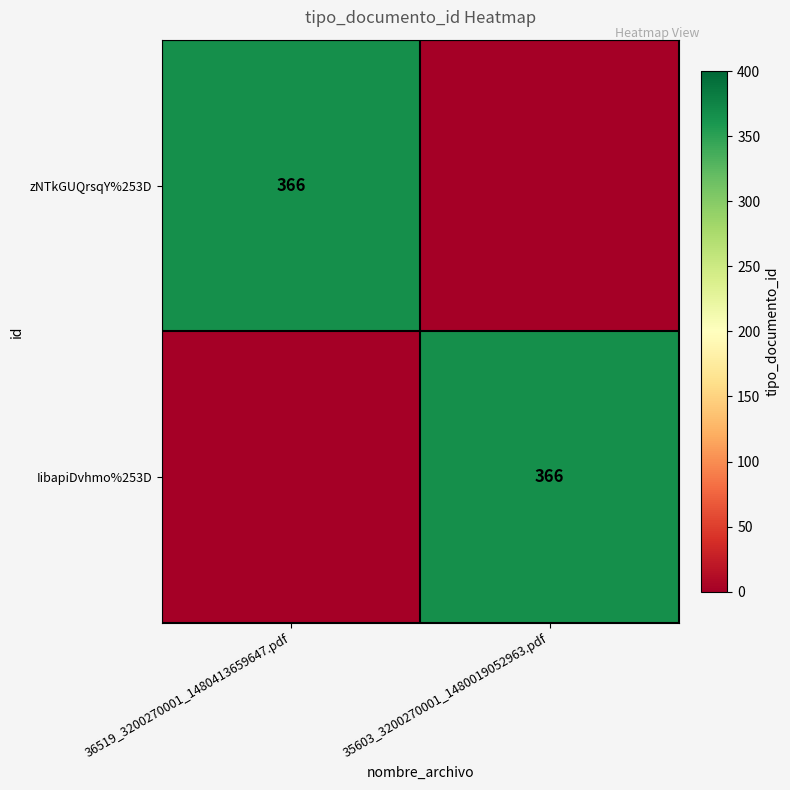

Is it true that IibapiDvhmo%253D equals 366 at 35603_3200270001_1480019052963.pdf?

True